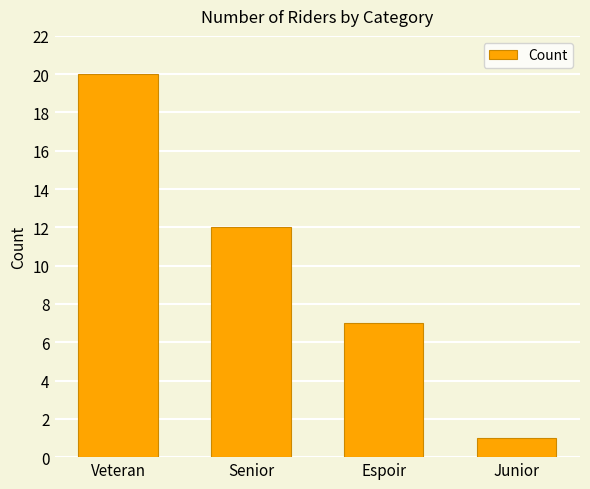

Rank the categories by value from lowest to highest.

Junior, Espoir, Senior, Veteran